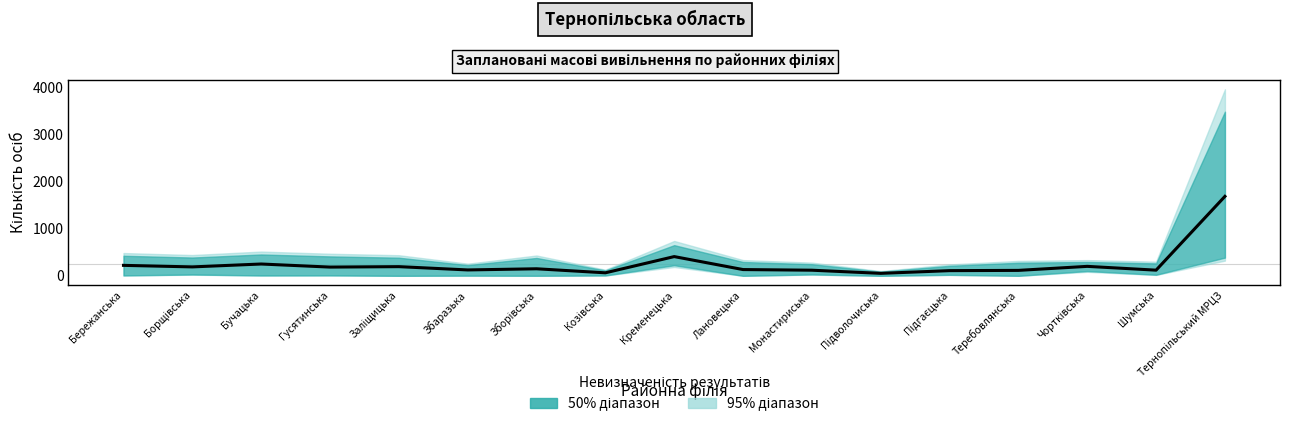

How many lines are shown in the chart?

1